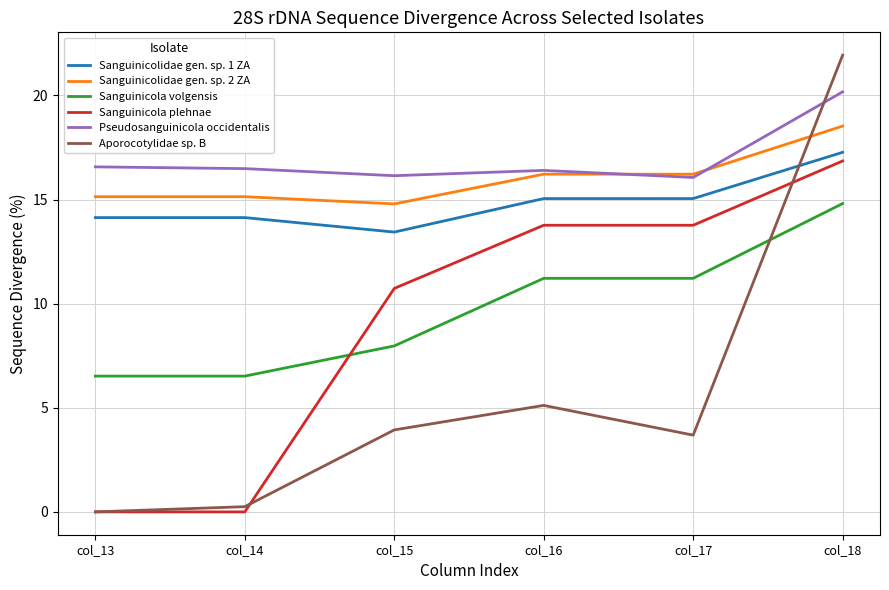

Which series changed the most between col_15 and col_18?

Aporocotylidae sp. B